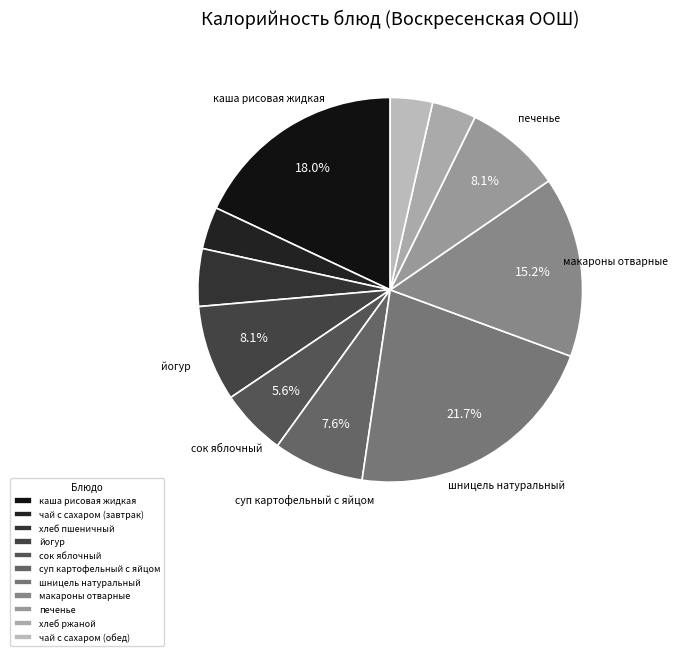

To the nearest percent, what portion does каша рисовая жидкая represent?

18%